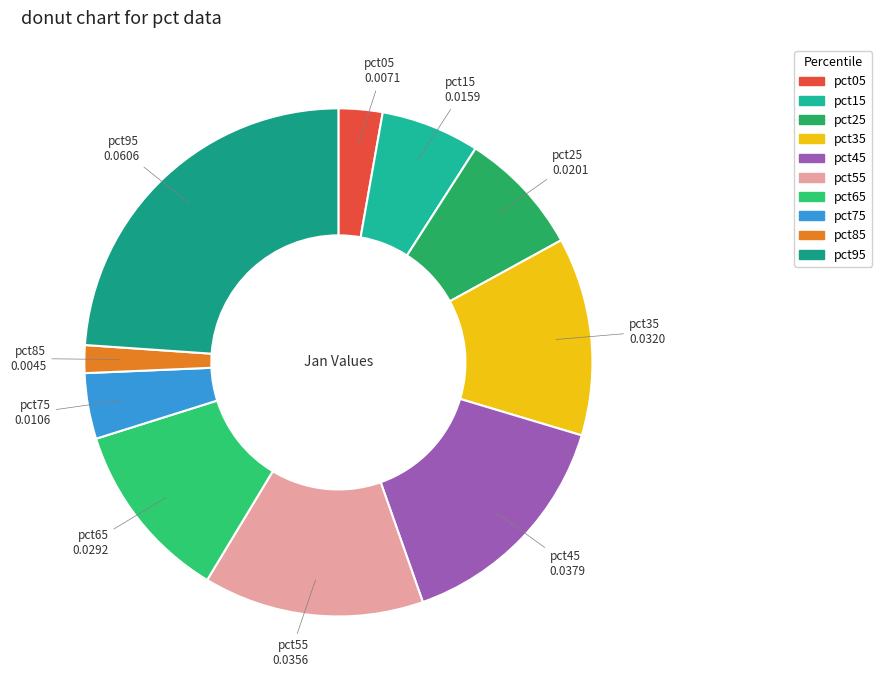

Does pct95 account for over 50% of the chart?

No